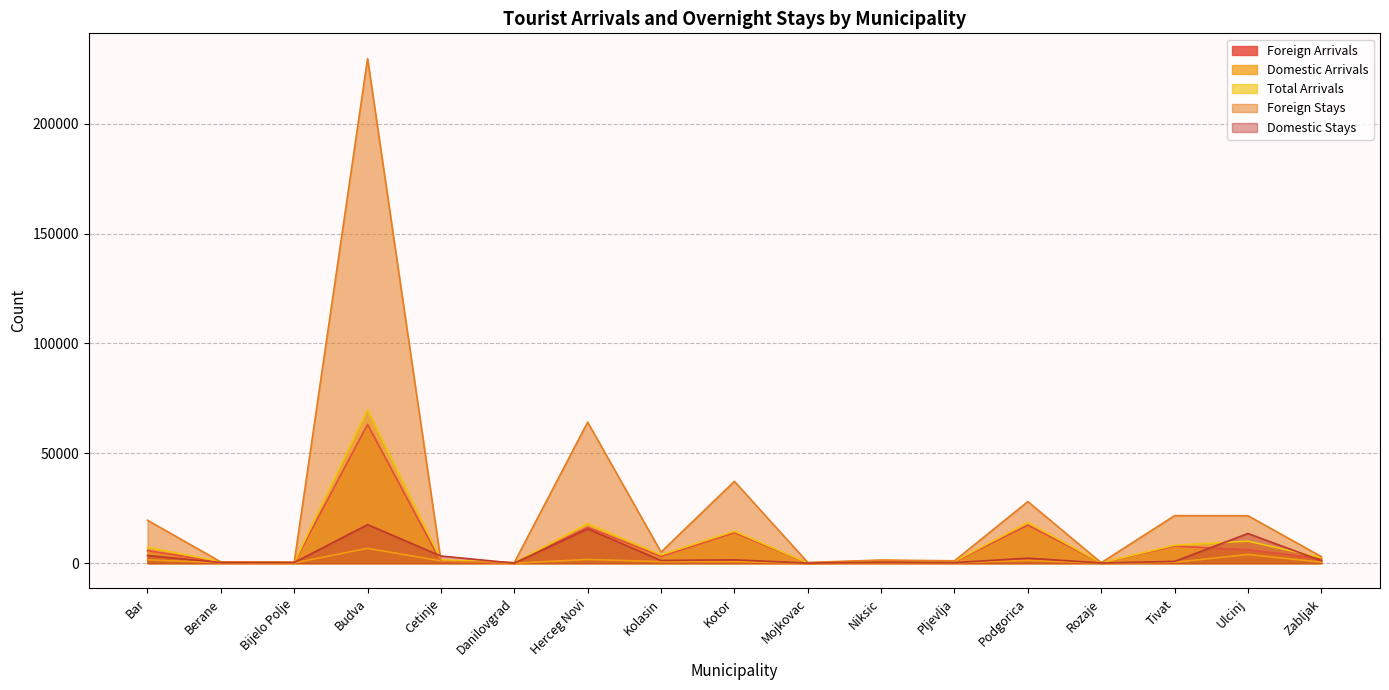

Reading right to left, what are all the values shown in this chart?

Foreign Arrivals: Zabljak=2067	Ulcinj=6078	Tivat=7779	Rozaje=118	Podgorica=17291	Pljevlja=656	Niksic=989	Mojkovac=108	Kotor=13875	Kolasin=3090	Herceg Novi=16321	Danilovgrad=143	Cetinje=518	Budva=63177	Bijelo Polje=256	Berane=420	Bar=5730
Domestic Arrivals: Zabljak=465	Ulcinj=3948	Tivat=414	Rozaje=45	Podgorica=1238	Pljevlja=175	Niksic=244	Mojkovac=7	Kotor=666	Kolasin=707	Herceg Novi=1695	Danilovgrad=15	Cetinje=1053	Budva=6763	Bijelo Polje=113	Berane=206	Bar=1540
Total Arrivals: Zabljak=2532	Ulcinj=10026	Tivat=8193	Rozaje=163	Podgorica=18529	Pljevlja=831	Niksic=1233	Mojkovac=115	Kotor=14541	Kolasin=3797	Herceg Novi=18016	Danilovgrad=158	Cetinje=1571	Budva=69940	Bijelo Polje=369	Berane=626	Bar=7270
Foreign Stays: Zabljak=3000	Ulcinj=21593	Tivat=21637	Rozaje=213	Podgorica=28028	Pljevlja=1079	Niksic=1424	Mojkovac=324	Kotor=37248	Kolasin=5051	Herceg Novi=64185	Danilovgrad=277	Cetinje=803	Budva=229660	Bijelo Polje=421	Berane=569	Bar=19558
Domestic Stays: Zabljak=1156	Ulcinj=13501	Tivat=810	Rozaje=93	Podgorica=2297	Pljevlja=251	Niksic=440	Mojkovac=37	Kotor=1528	Kolasin=1245	Herceg Novi=15614	Danilovgrad=20	Cetinje=3264	Budva=17551	Bijelo Polje=292	Berane=303	Bar=3497